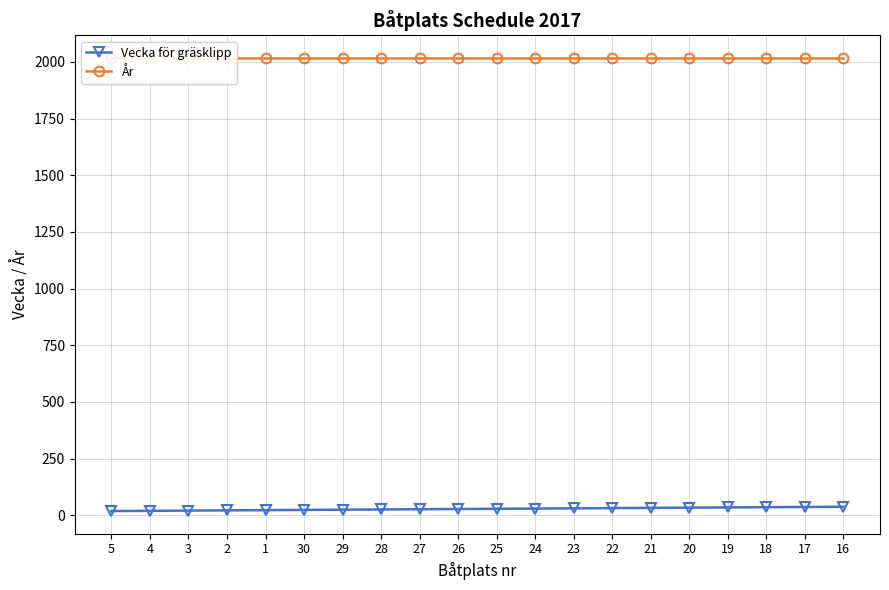

List the series in order of their peak value, highest first.

År, Vecka för gräsklipp